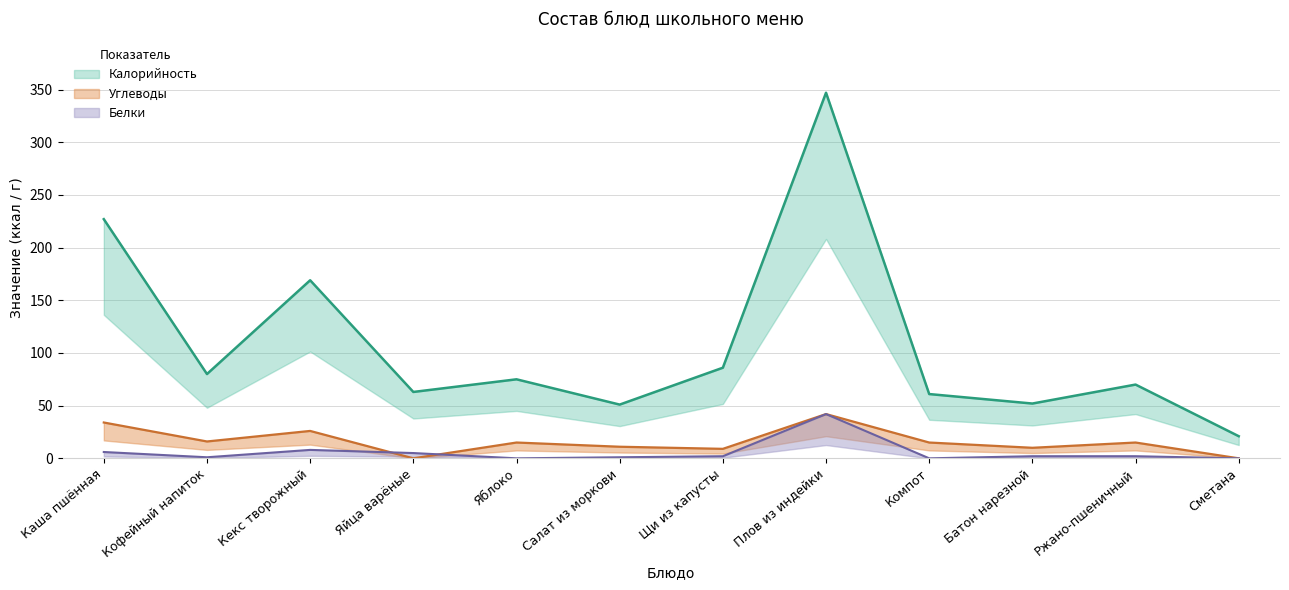

What is the difference between the highest and lowest values at Яблоко?

75